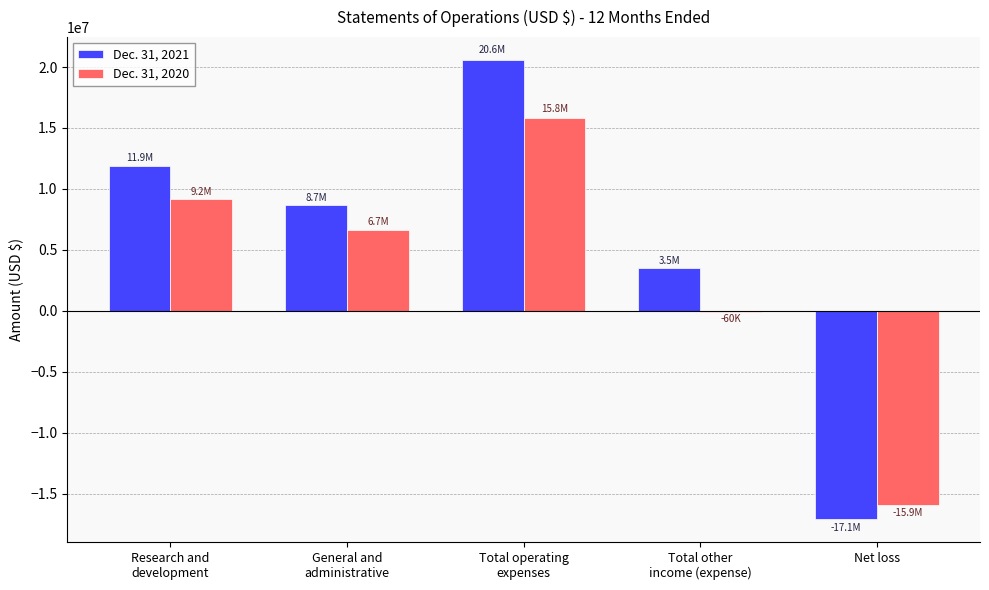

Count the number of data series in this chart.

2